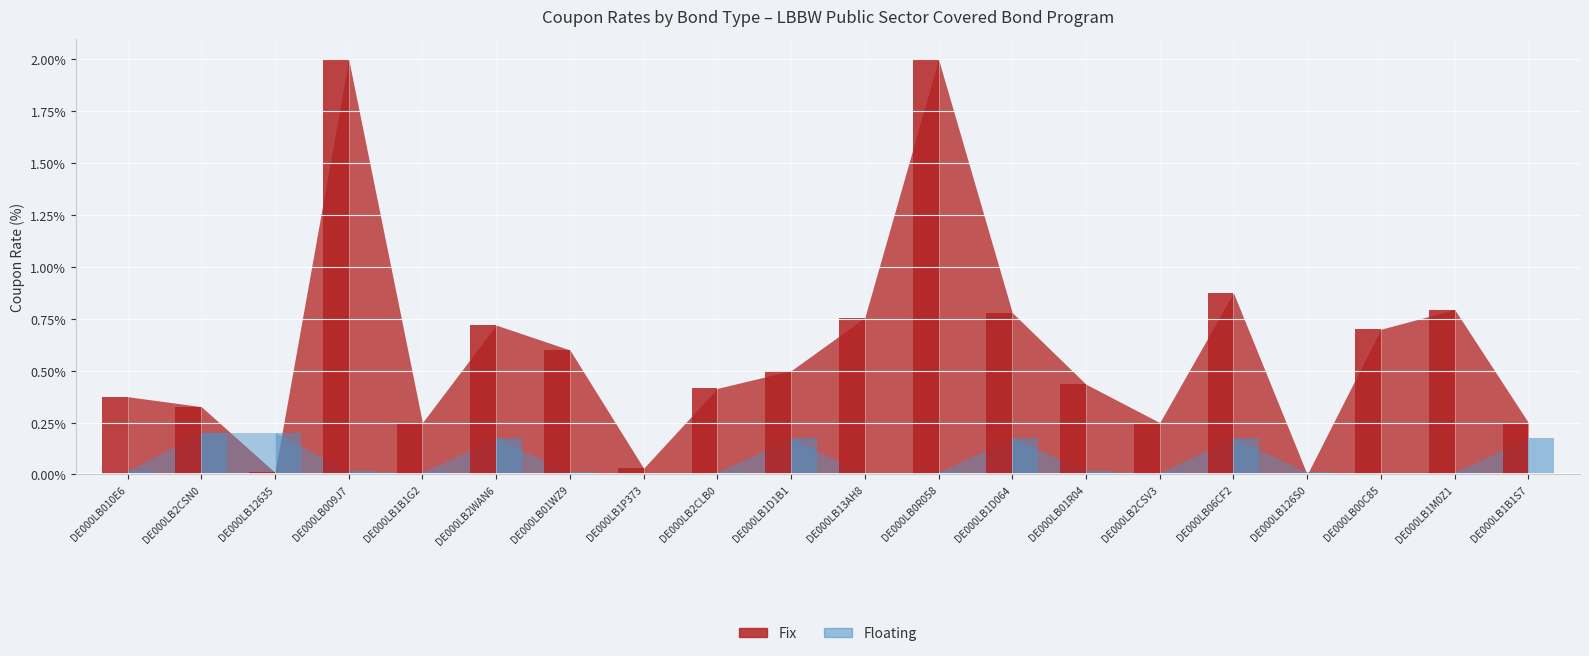

What is the greatest value displayed?

2.0